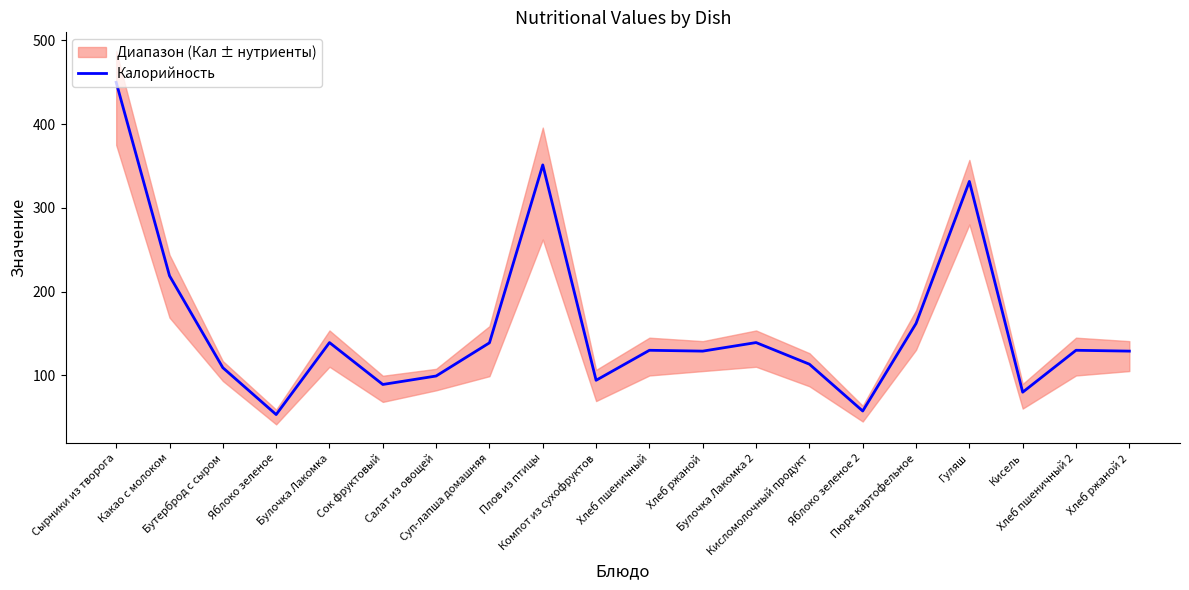

Does the chart have visible grid lines?

No